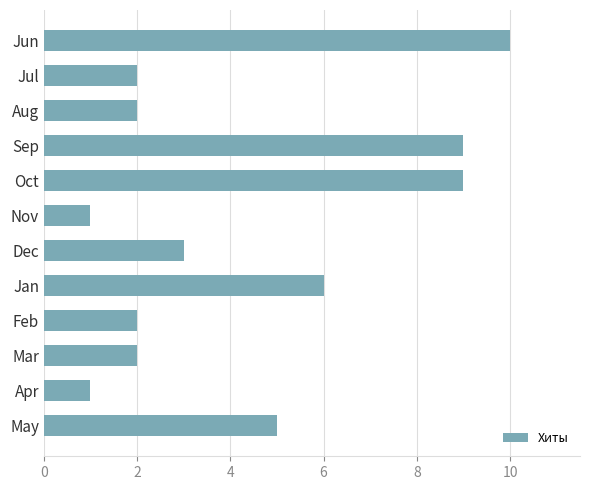

What is the difference between the second highest and second lowest values?

8